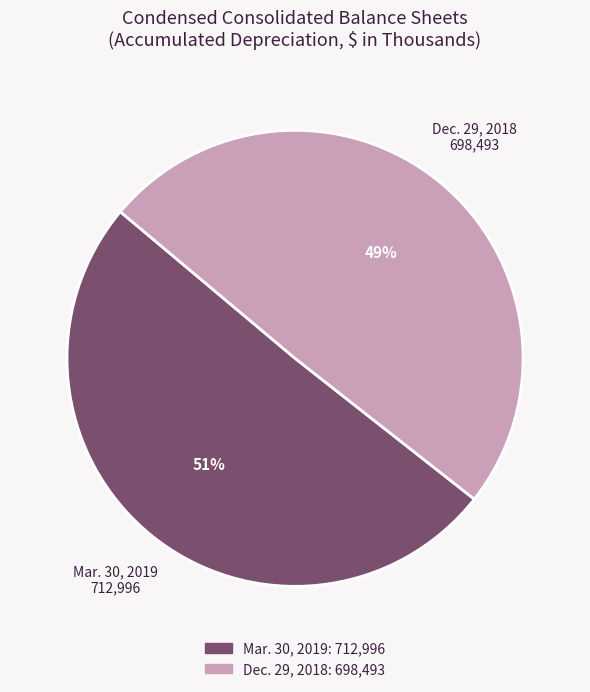

To the nearest percent, what portion does Dec. 29, 2018 represent?

49%